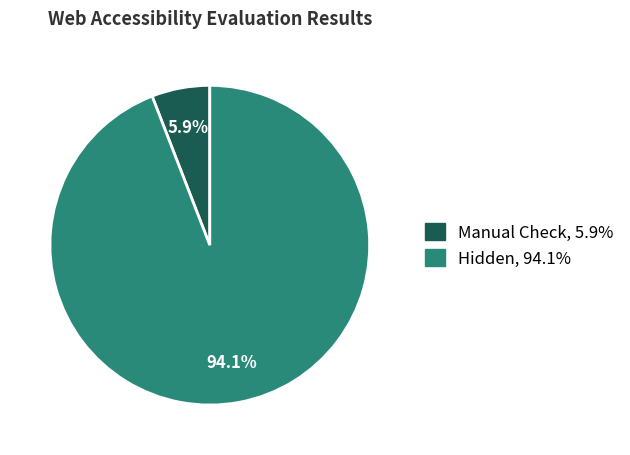

Is there a majority slice in this chart?

Yes